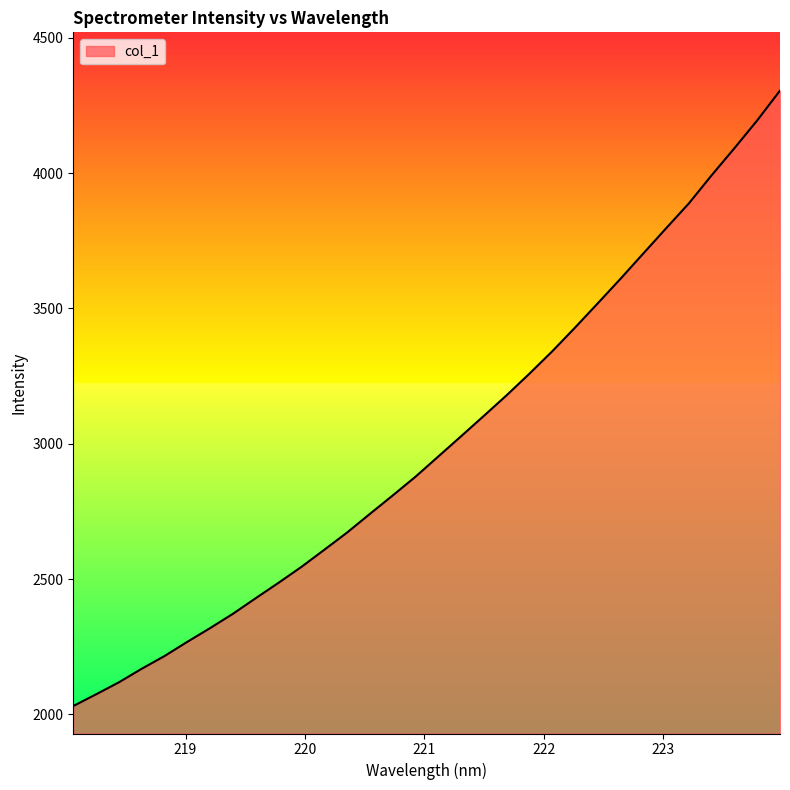

What is the greatest value displayed?

4305.1